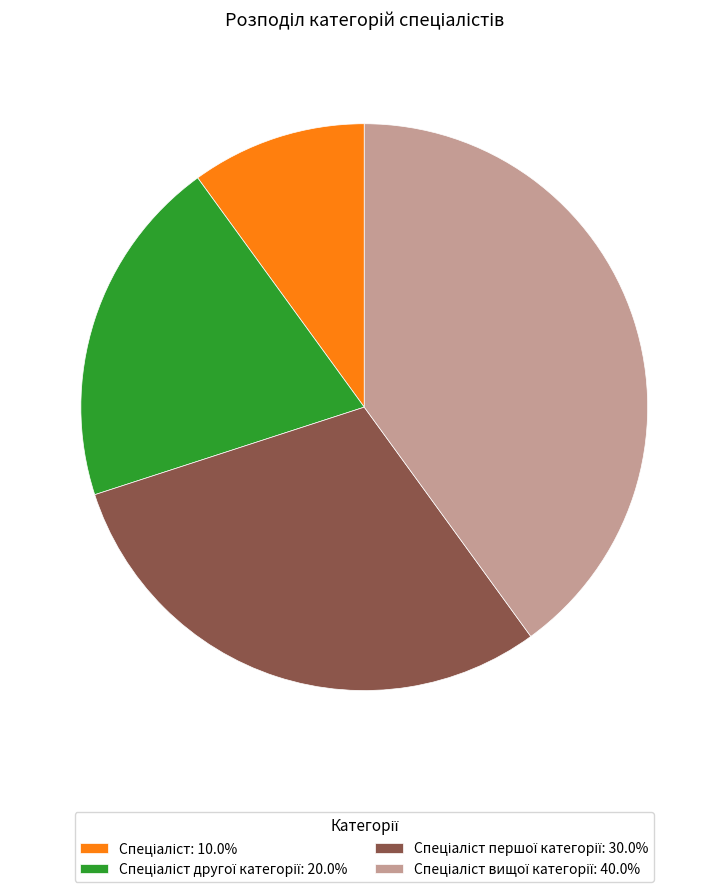

Is there a majority slice in this chart?

No